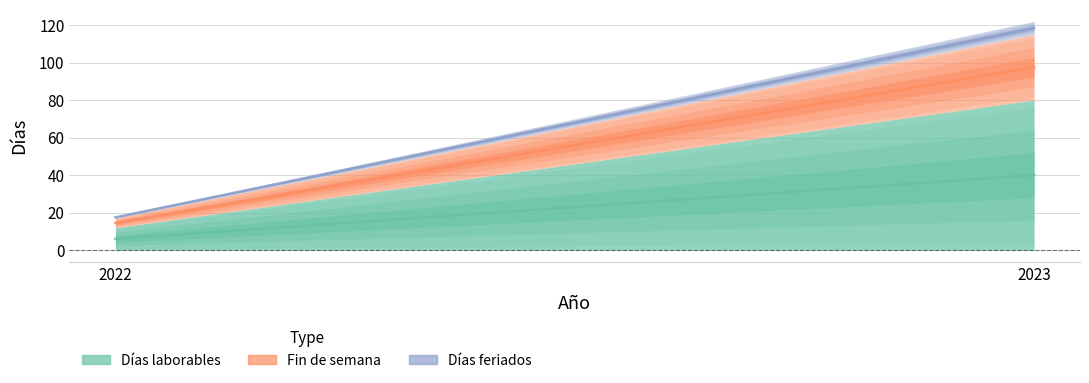

At which category is the sum across all series the highest?

2023